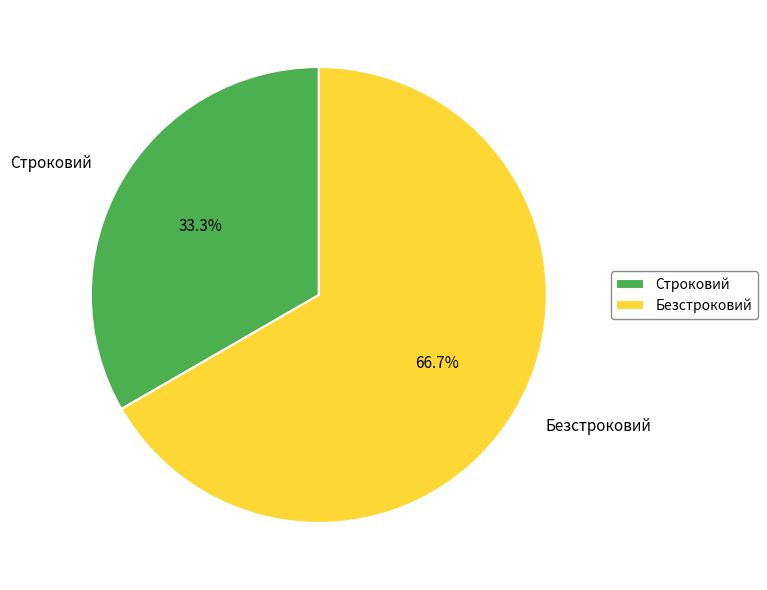

To the nearest percent, what is the difference between the Строковий and Безстроковий slice percentages?

33%